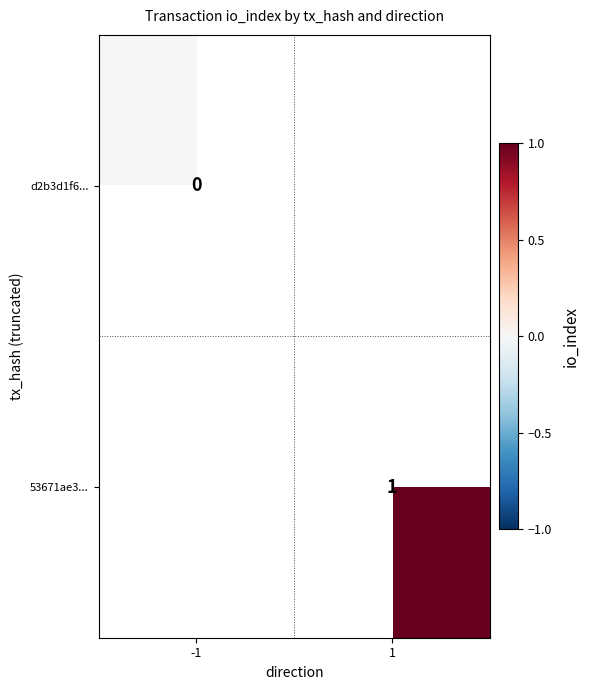

The value of 53671ae3... at 1 is 1. True or false?

True